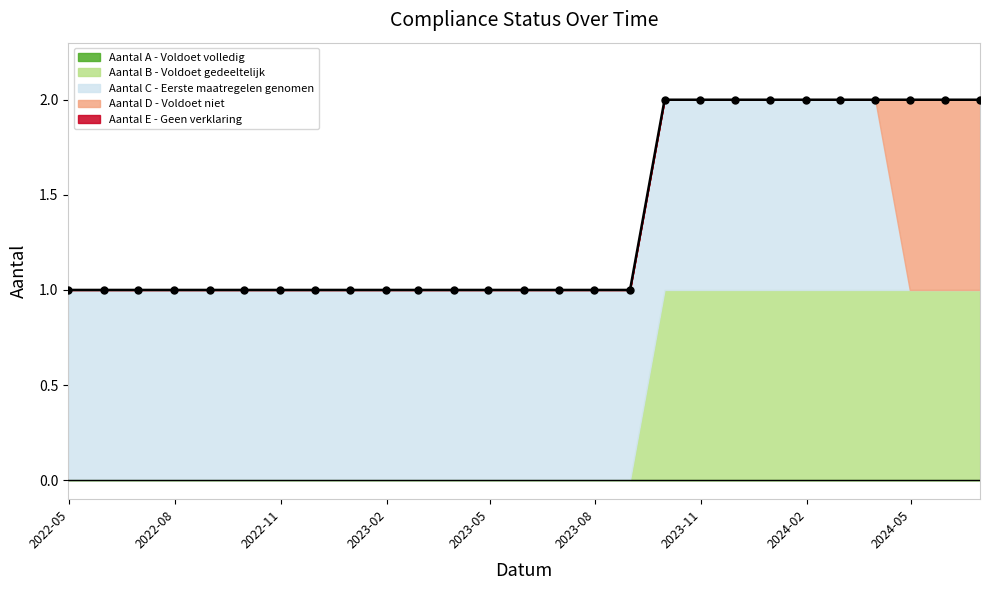

True or false: Aantal A - Voldoet volledig and Aantal B - Voldoet gedeeltelijk cross at least once.

False